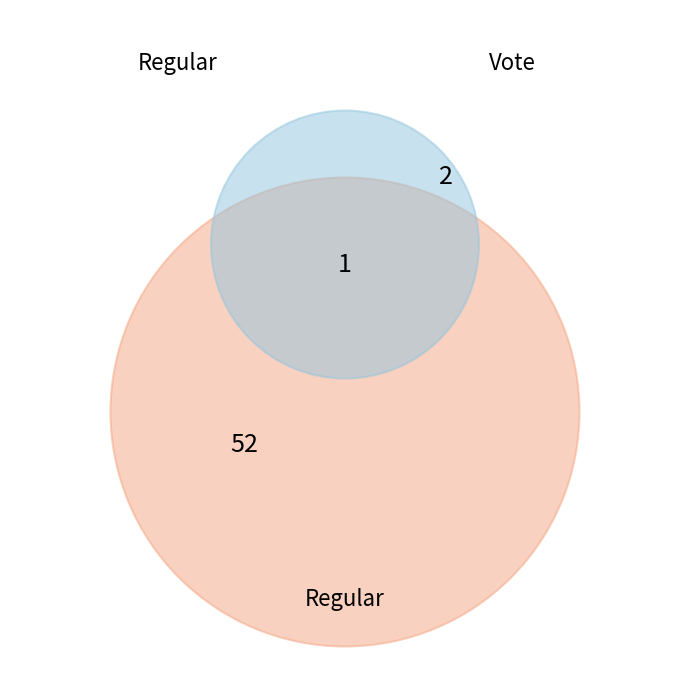

To the nearest percent, what portion does Regular represent?

96%